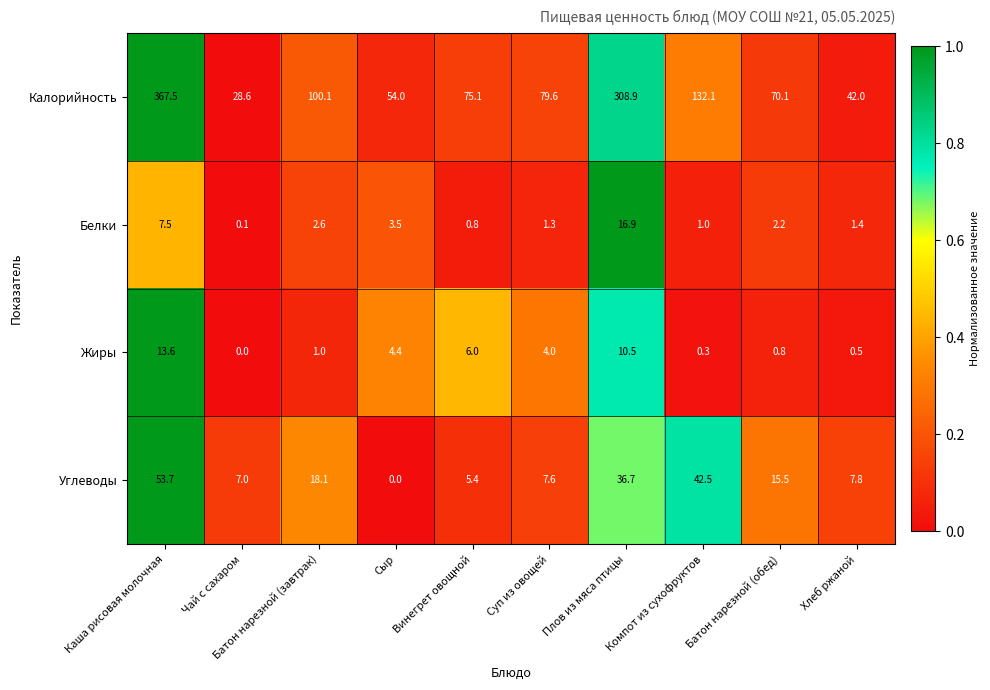

At Плов из мяса птицы, list the series in order from smallest to largest.

Жиры, Белки, Углеводы, Калорийность